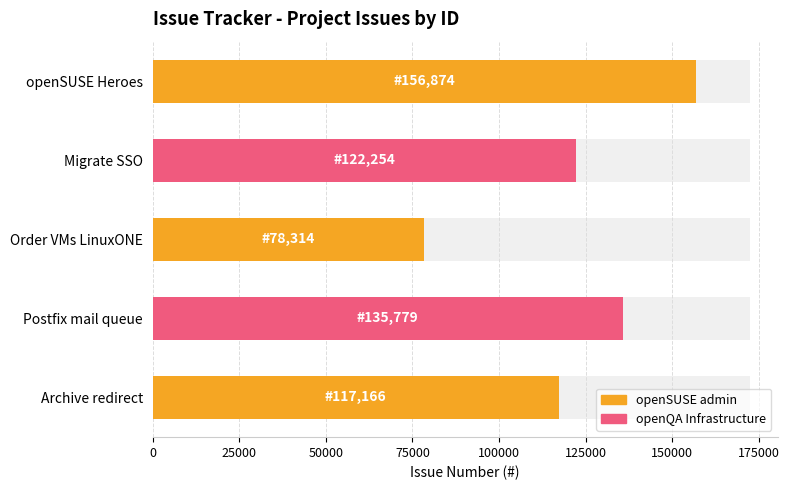

Between Migrate SSO and Postfix mail queue, which is larger?

Postfix mail queue